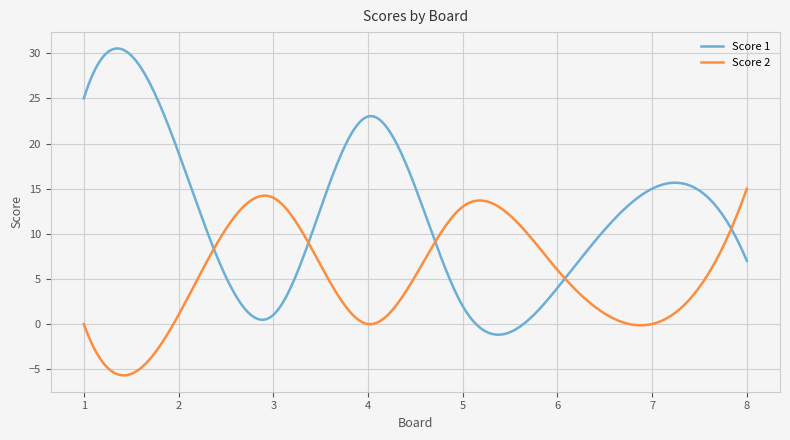

Rank the series by their average value, from lowest to highest.

Score 2, Score 1